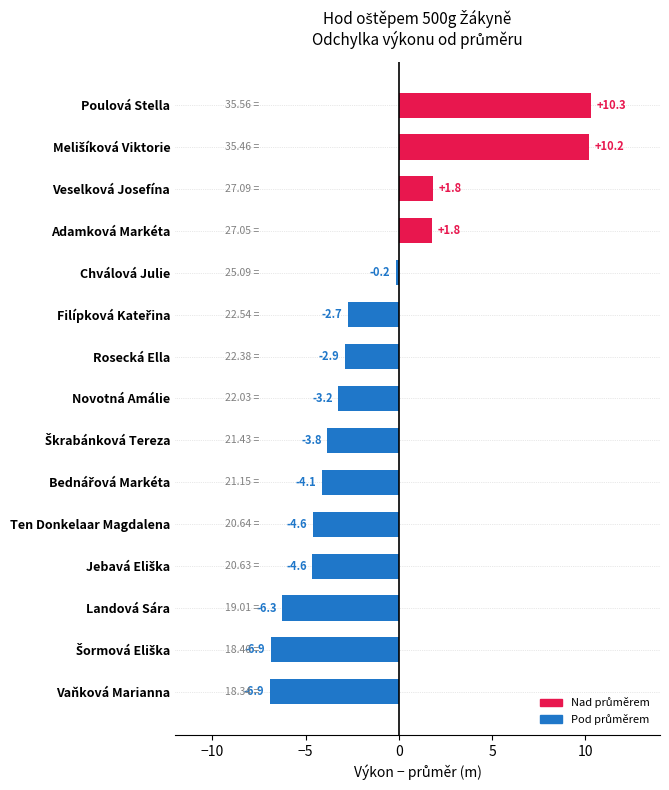

Which has a higher value, Landová Sára or Veselková Josefína?

Veselková Josefína